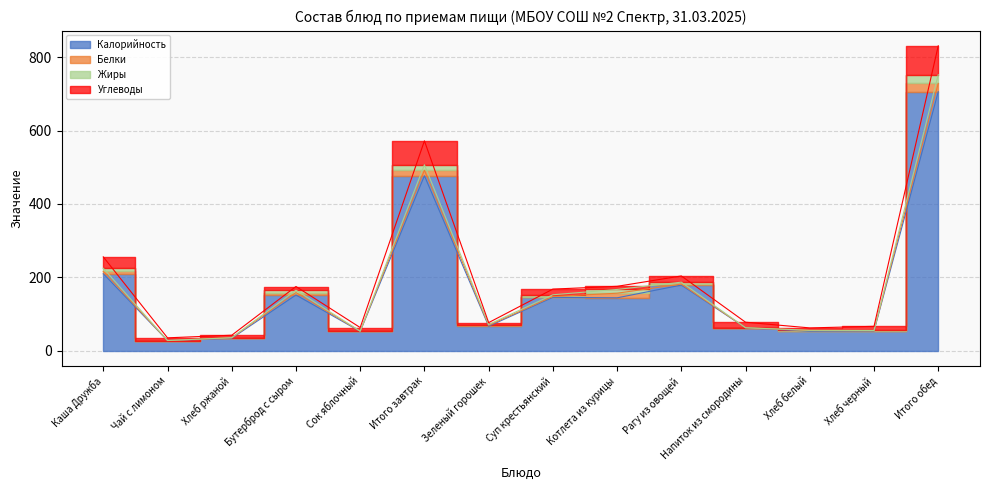

What is the difference between the highest and lowest values at Хлеб черный?

53.3